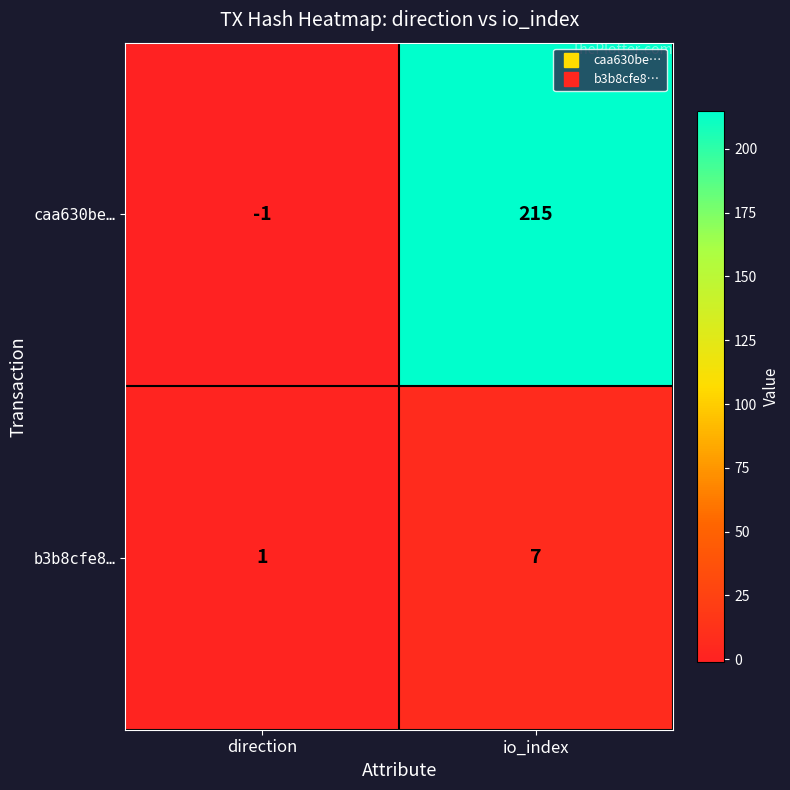

At which label is caa630be… closest to 107?

direction